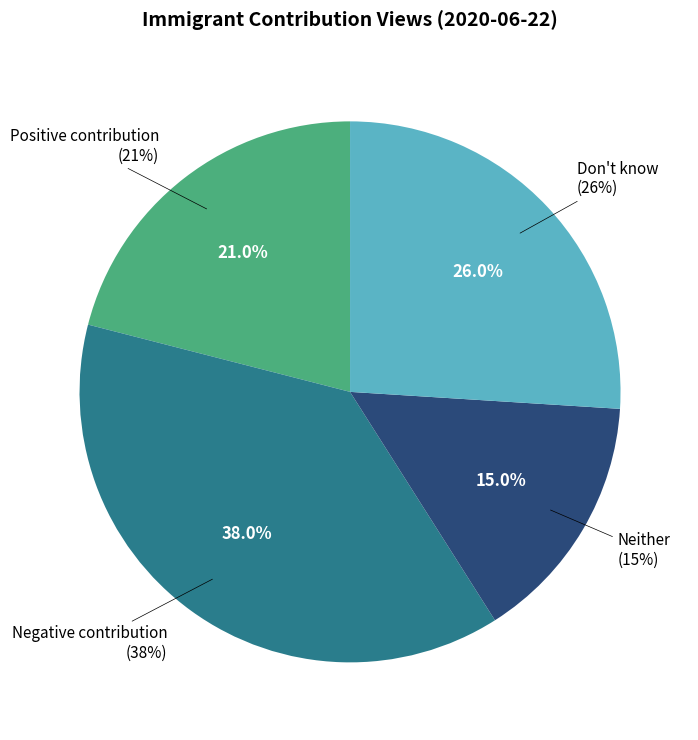

To the nearest percent, what percentage of the pie is Neither?

15%